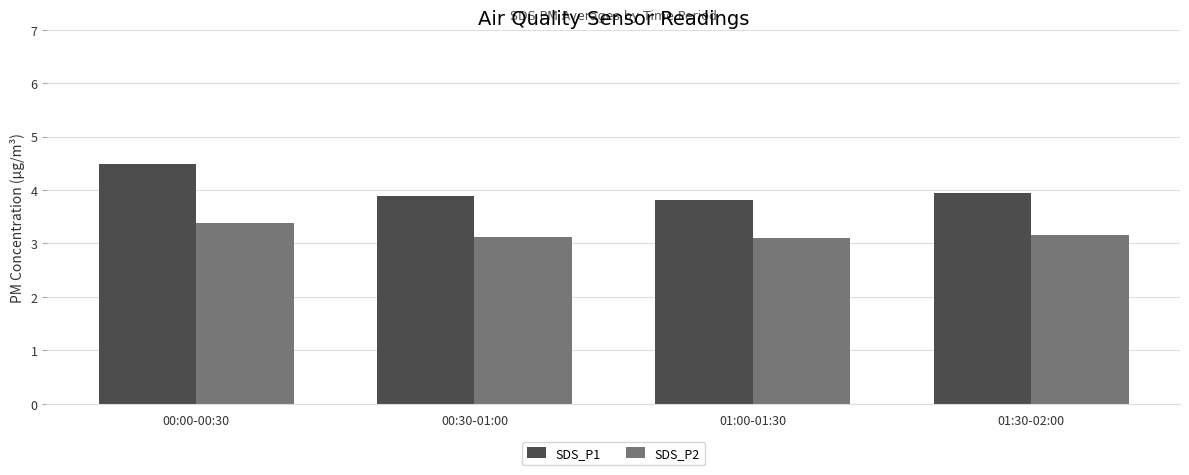

Rank the series at 00:00-00:30 from highest to lowest value.

SDS_P1, SDS_P2